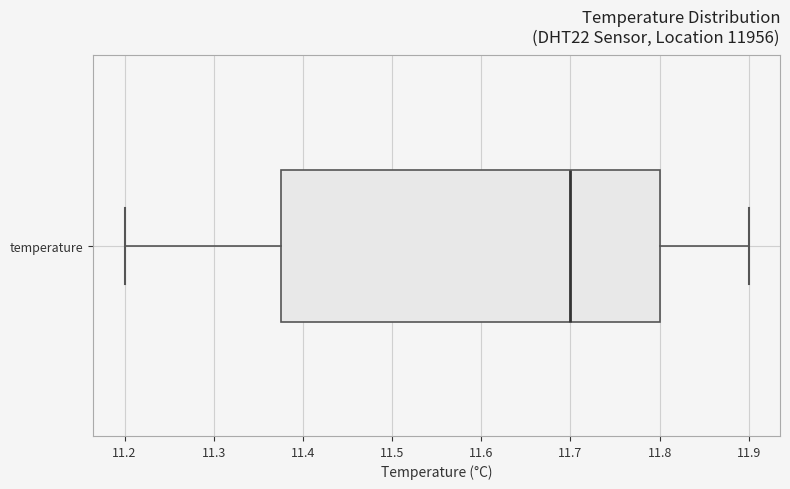

Read this box plot against the x-axis: the position of the median line, the range covered by the box, and the ends of both whiskers. The values are not printed on the chart, so give them approximately, as read against the axis.

median 11.70, box 11.38 to 11.80, whiskers 11.20 to 11.90